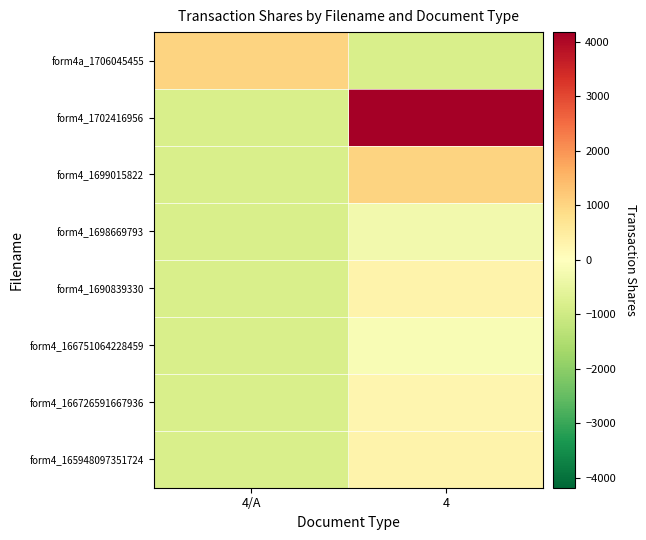

At which category does the chart reach its peak across all series?

4